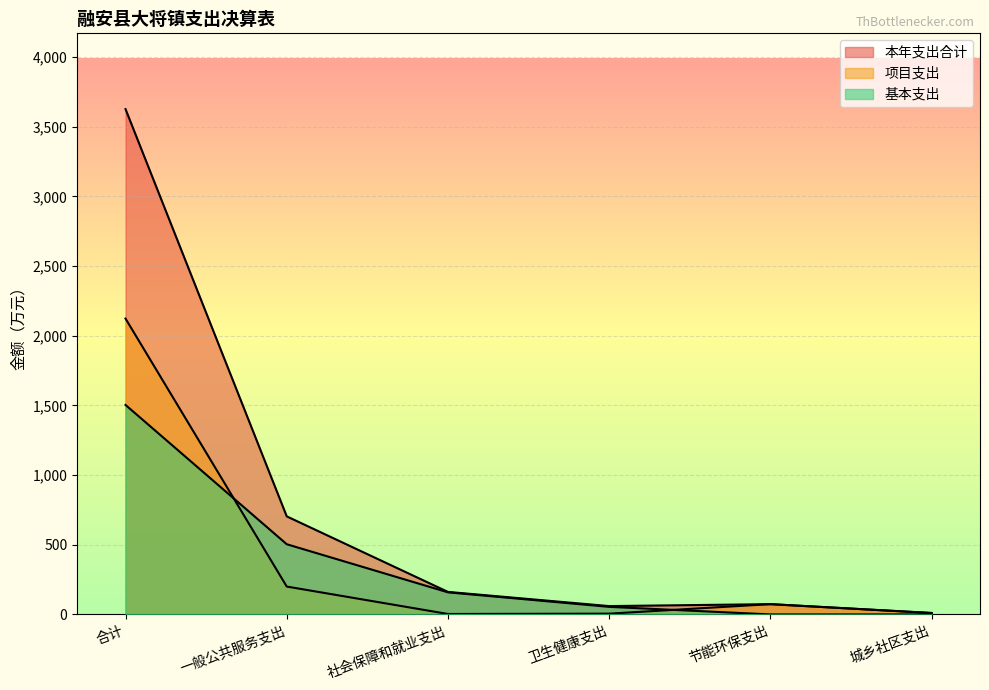

Where is the first local minimum for 本年支出合计?

卫生健康支出